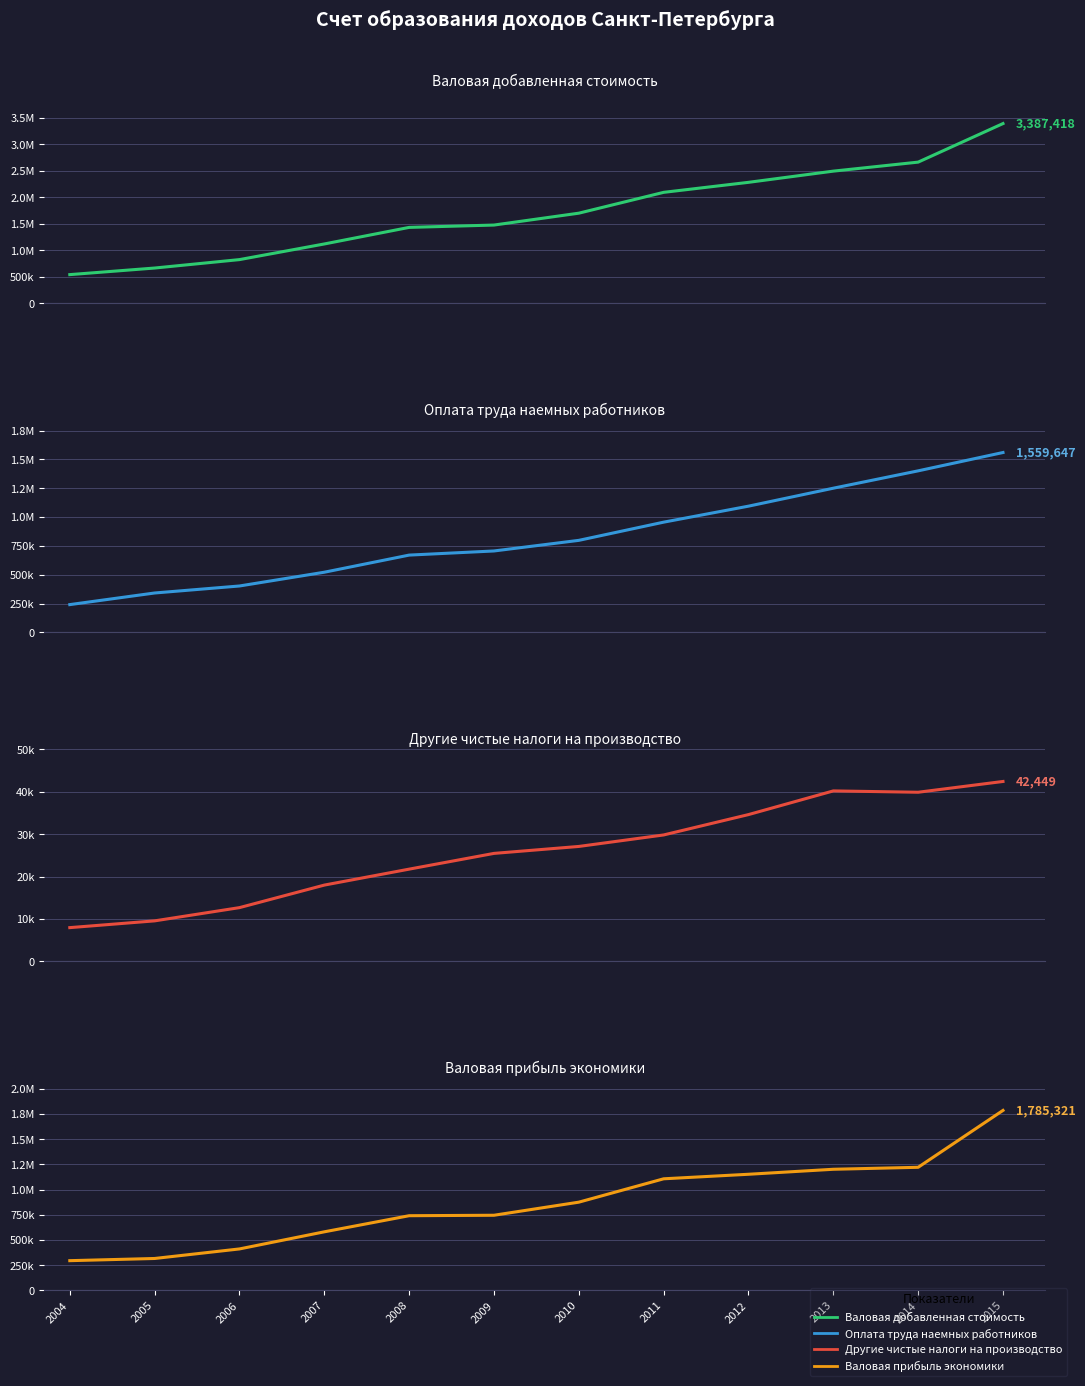

Read the Валовая прибыль экономики value at 2009.

744529.0